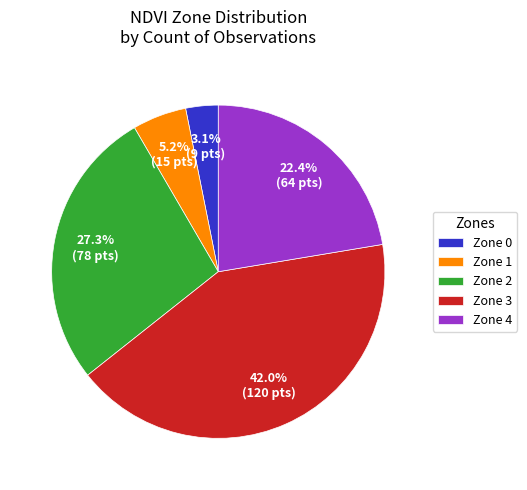

Which has a higher value, Zone 0 or Zone 2?

Zone 2